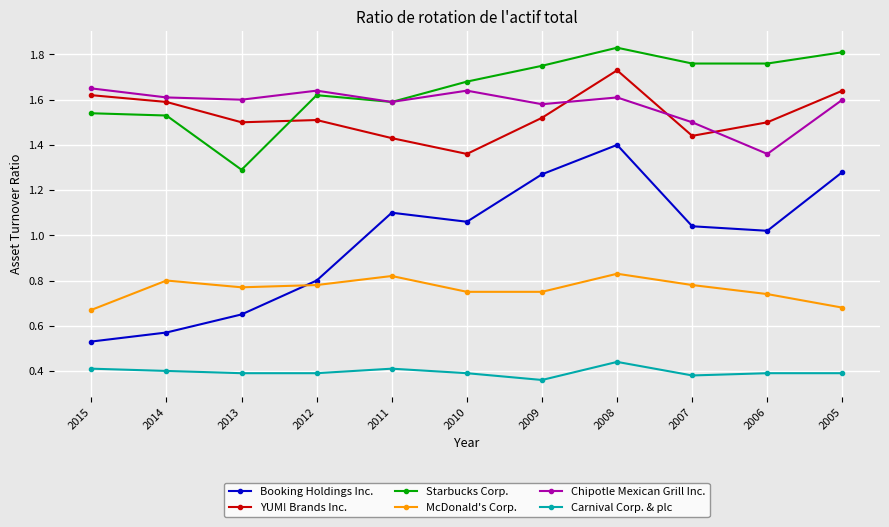

The value of McDonald's Corp. at 2015 is 0.9. True or false?

False